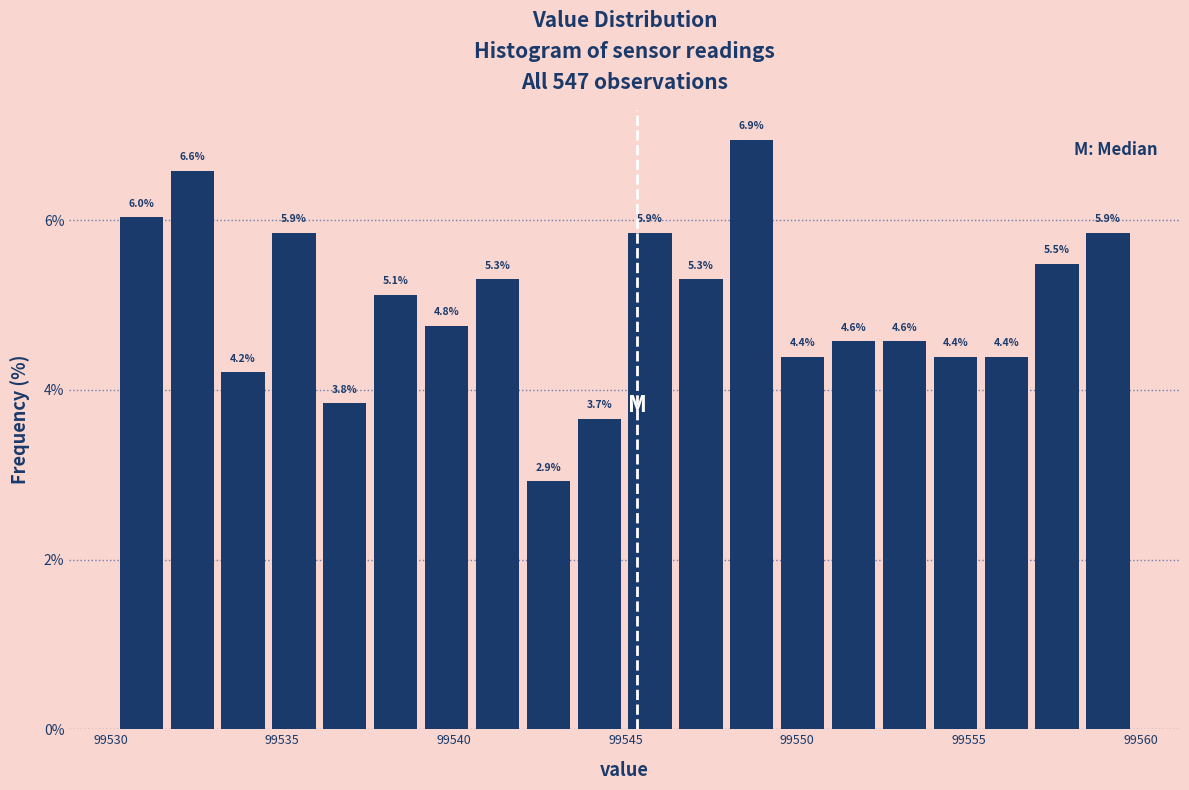

Around what value on the x-axis is the tallest bar? Give the approximate position of its centre, as read against the axis.

99548.5